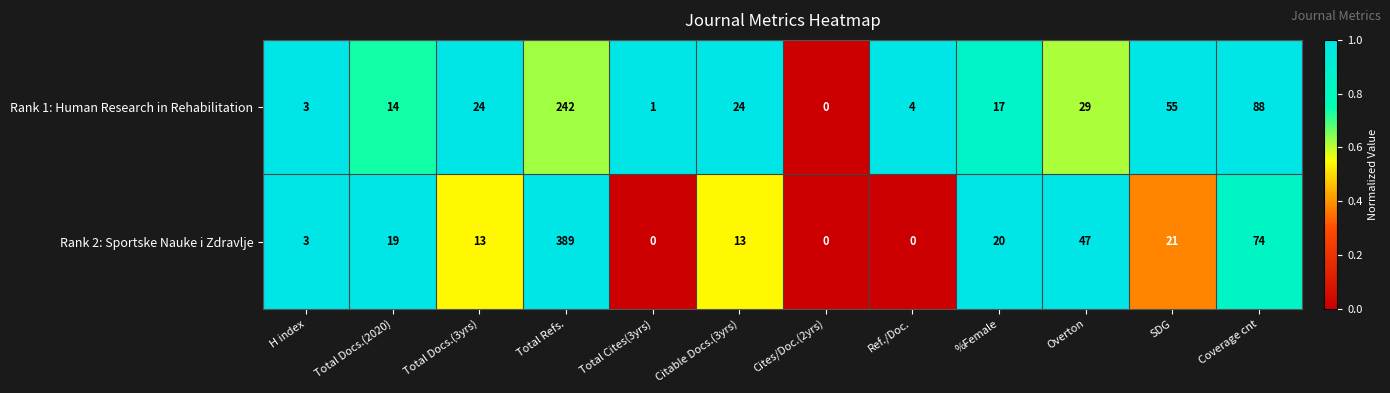

Which label corresponds to the largest value in the chart?

Total Refs.